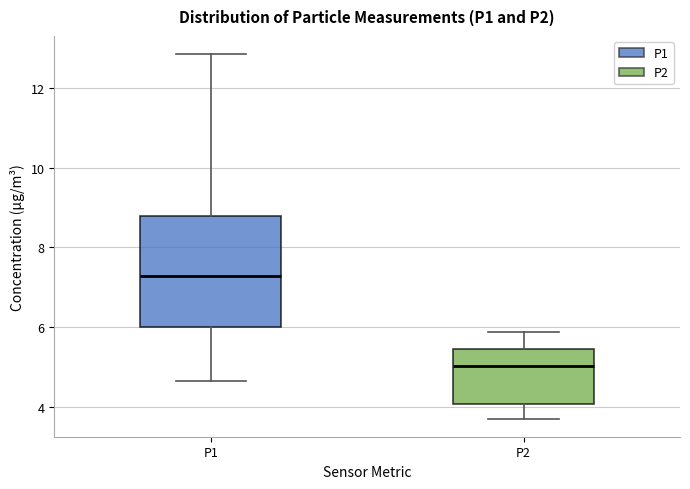

Reading left to right, transcribe this box plot: for each box, give where its median line is, the range the box spans, and where its two whiskers end, as read against the y-axis. The values are not printed on the chart, so give them approximately, as read against the axis.

P1: median 7.2, box 6.0 to 8.8, whiskers 4.6 to 12.8
P2: median 5.0, box 4.0 to 5.4, whiskers 3.8 to 5.8